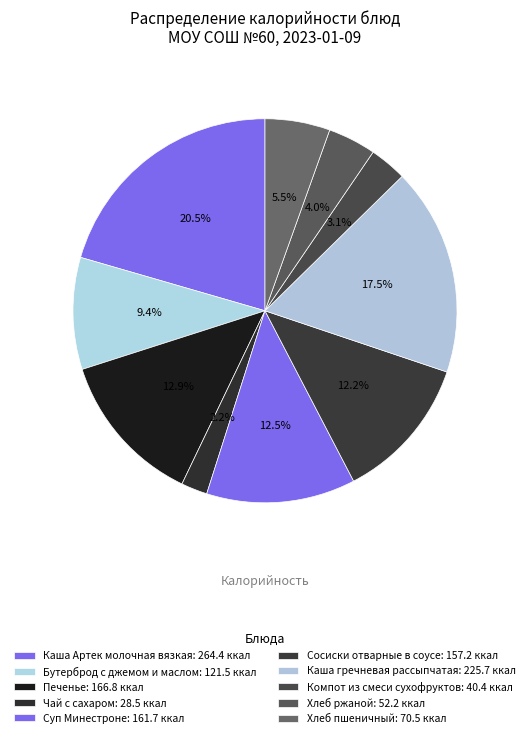

What percentage is NOT represented by Чай с сахаром?

97.8%